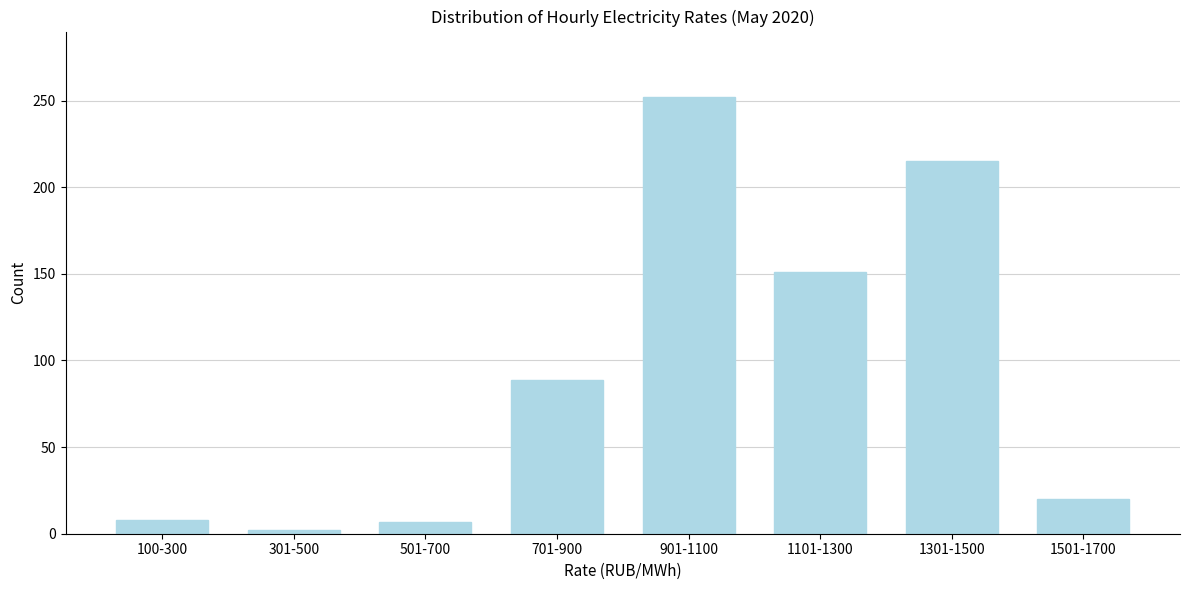

What is the difference between the second highest and second lowest values?

208